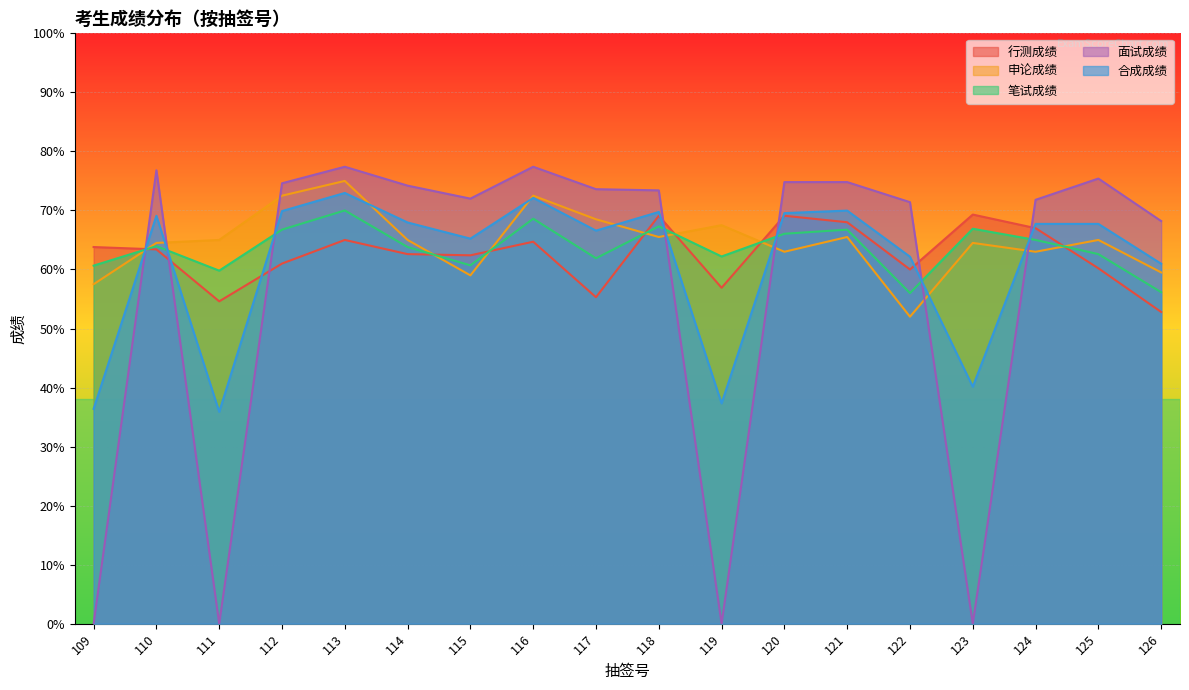

What is the difference between the second highest and minimum values in the 申论成绩 series?

20.5